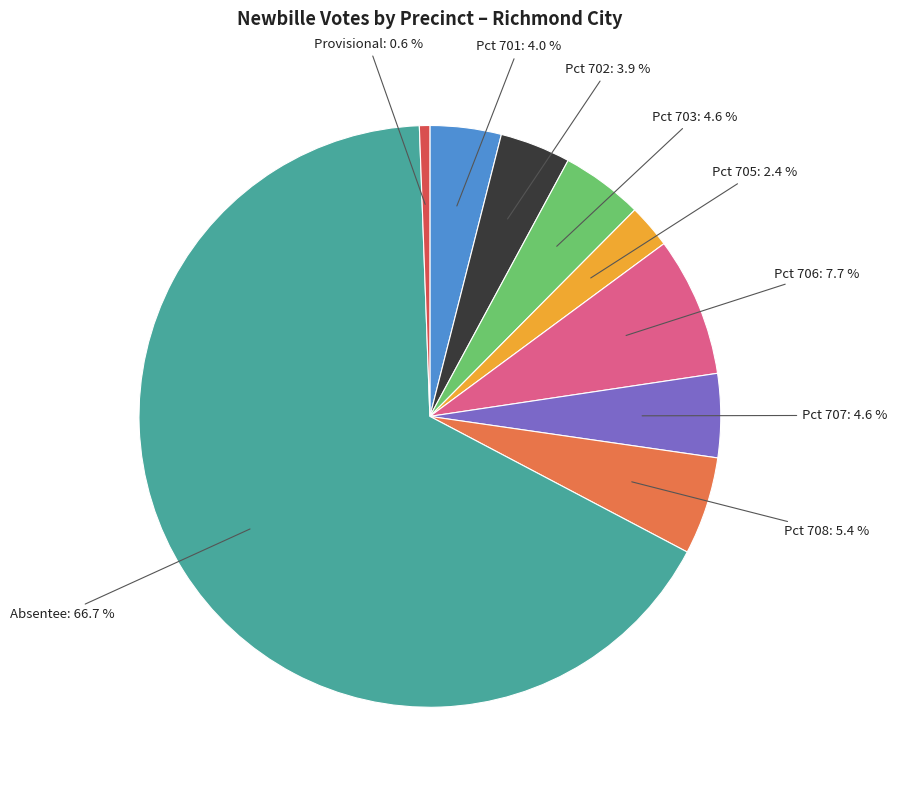

To the nearest percent, what is the difference between the Pct 701 and Pct 708 slice percentages?

1%